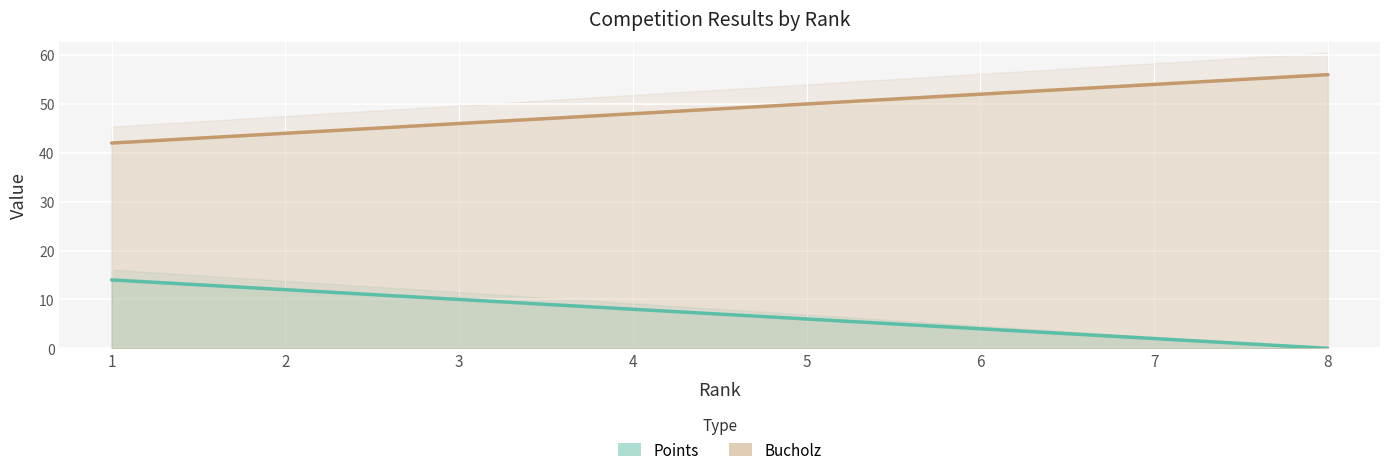

What is the difference between the highest and lowest values at 5?

44